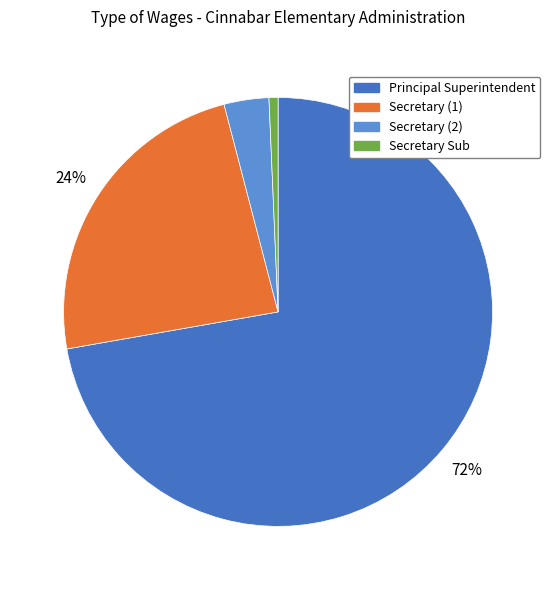

Is there a majority slice in this chart?

Yes